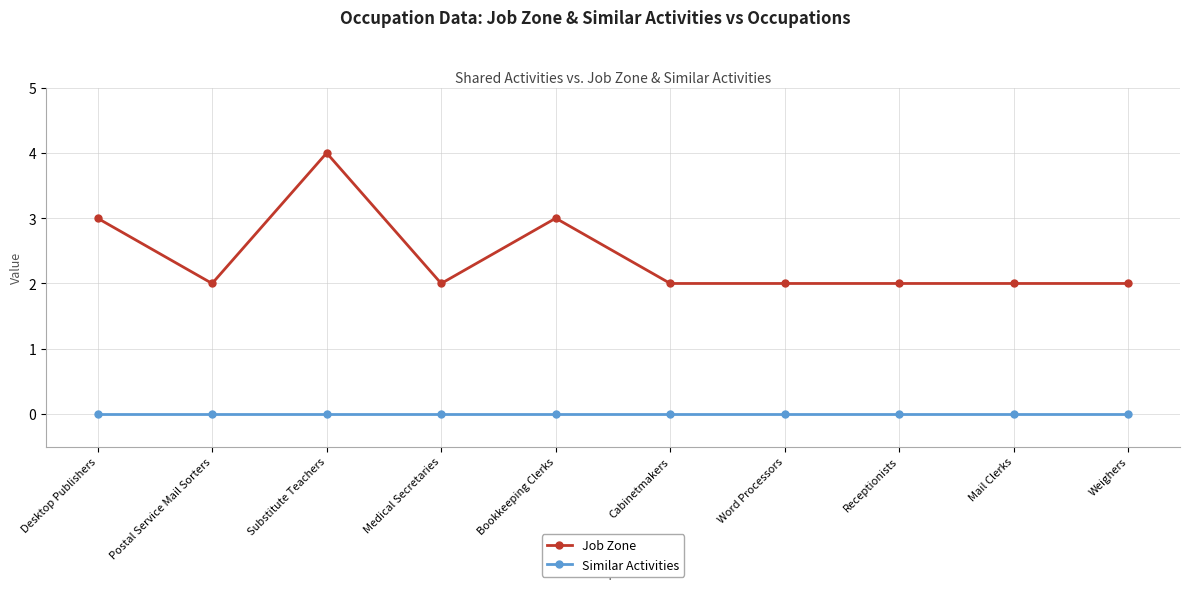

What is the total value across all series at Word Processors?

2